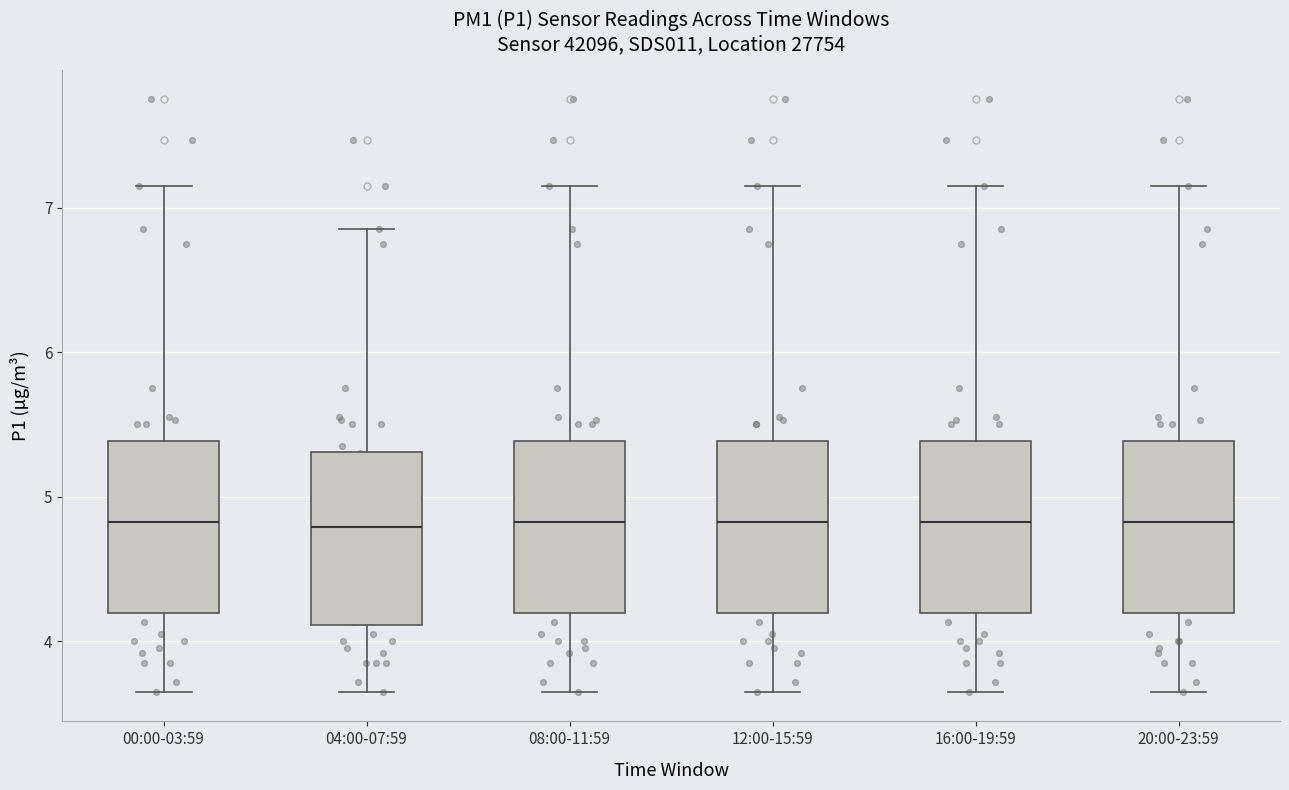

Where does the lower whisker of the box for 00:00-03:59 end on the y-axis? The values are not printed on the chart, so give them approximately, as read against the axis.

3.7